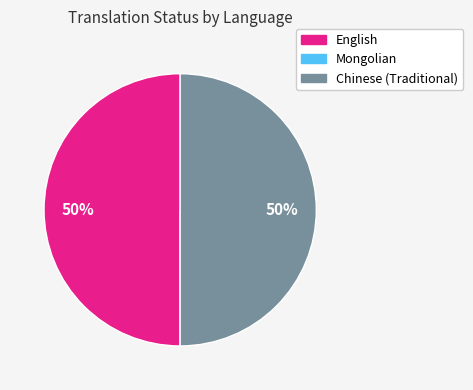

Approximately how many times larger is the value at Chinese (Traditional) compared to English?

1.0